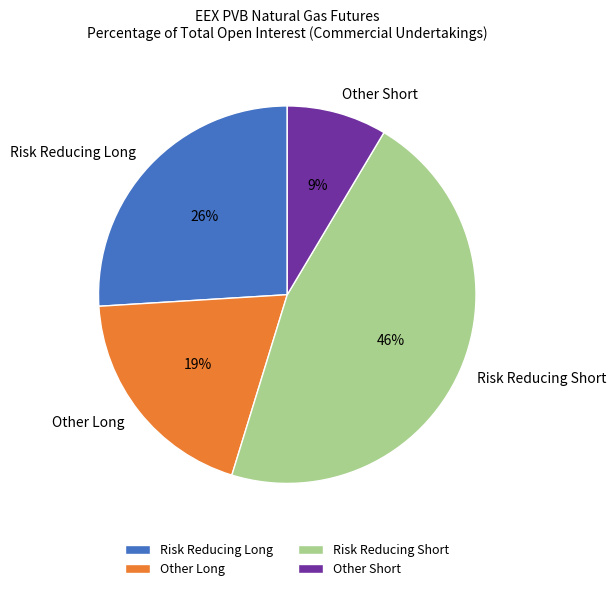

Which category has the biggest portion of the pie?

Risk Reducing Short